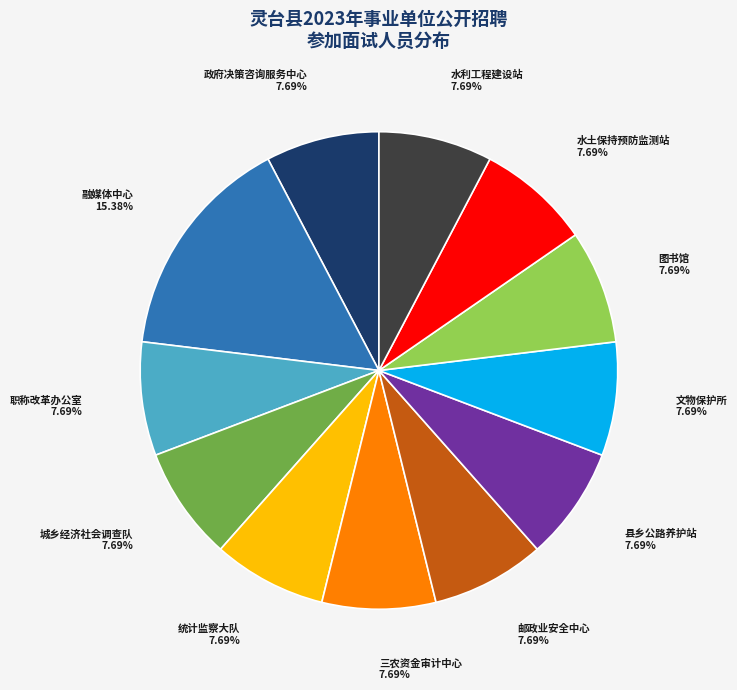

Is there a majority slice in this chart?

No